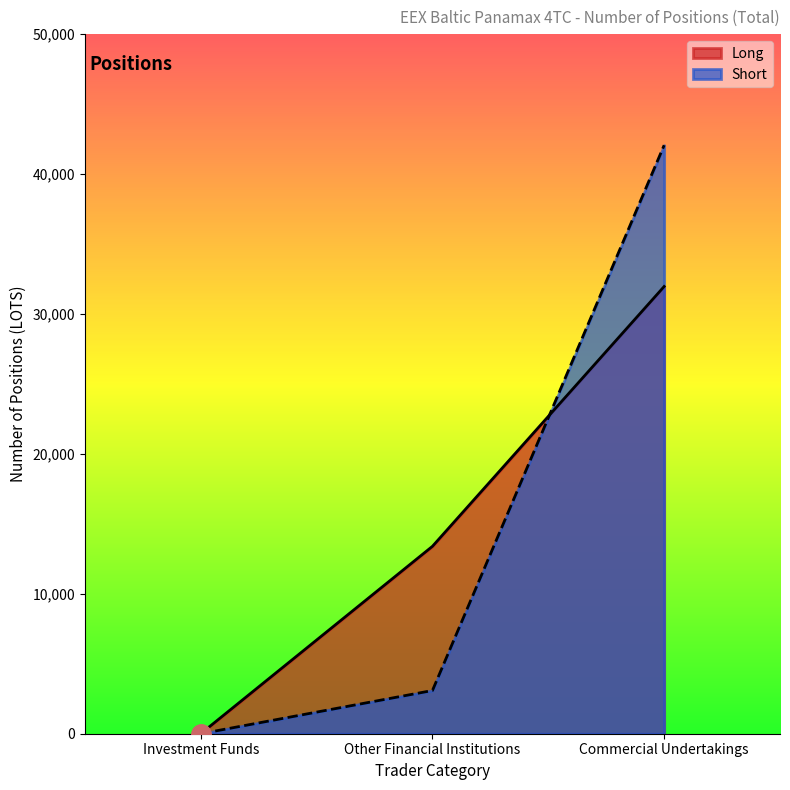

Rank the series by their maximum value, from lowest to highest.

Long, Short